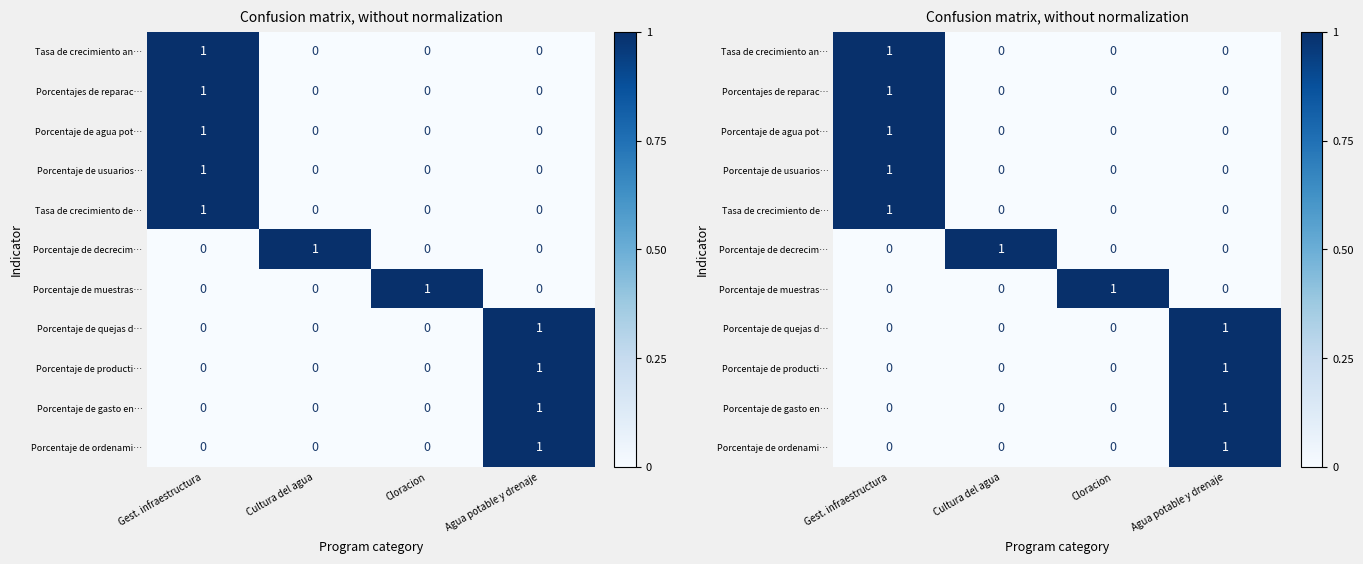

What is the sum of all Tasa de crecimiento an… values?

1